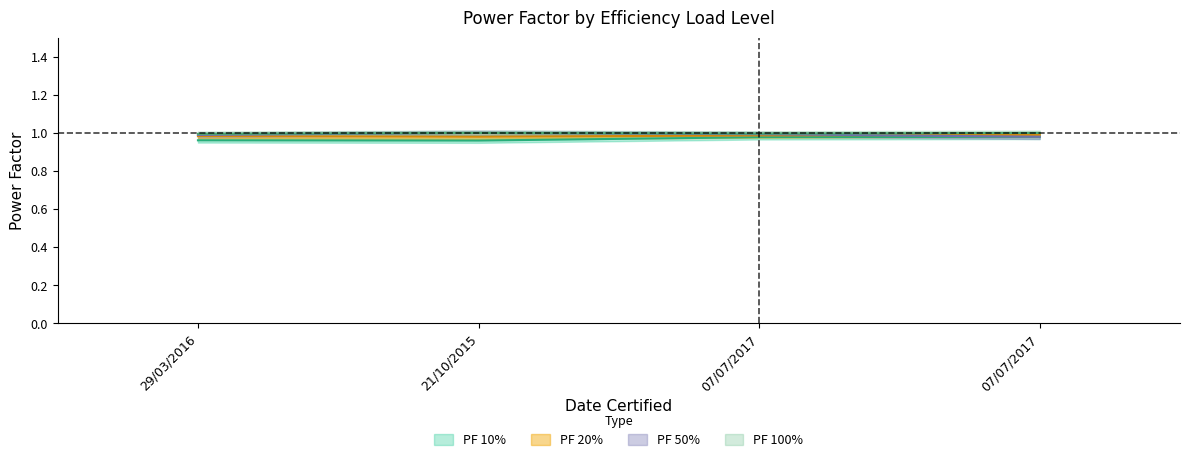

Is it true that PF 20% equals 1.7 at 21/10/2015?

False